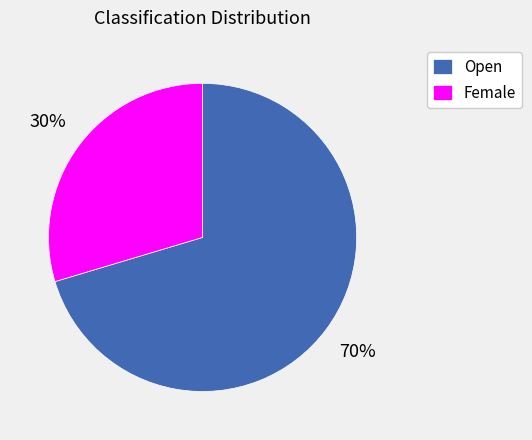

True or false: Open accounts for 70% of the total.

True